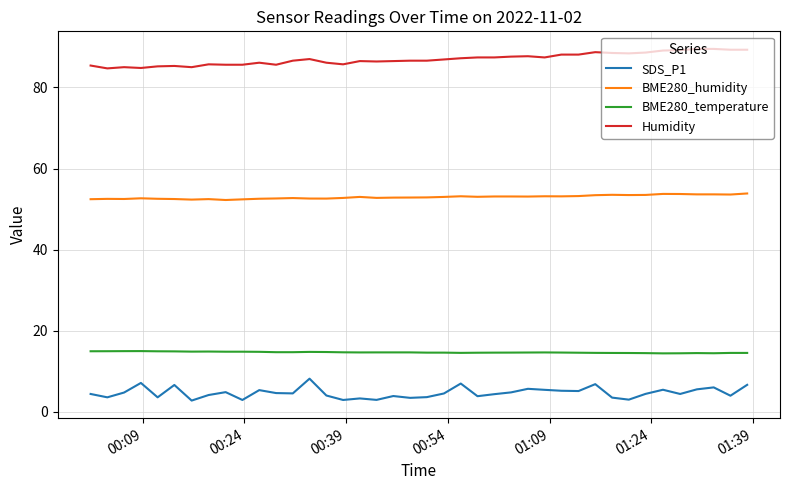

True or false: SDS_P1 and BME280_humidity cross at least once.

False